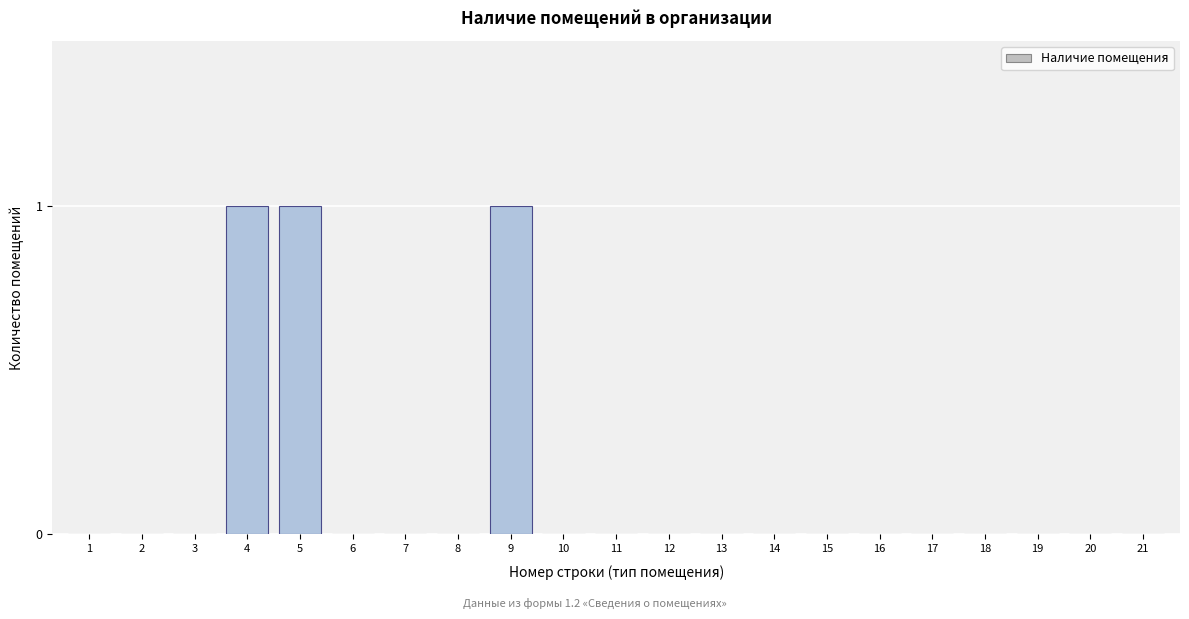

Reading left to right, transcribe all the data shown in this chart.

1=0	2=0	3=0	4=1	5=1	6=0	7=0	8=0	9=1	10=0	11=0	12=0	13=0	14=0	15=0	16=0	17=0	18=0	19=0	20=0	21=0